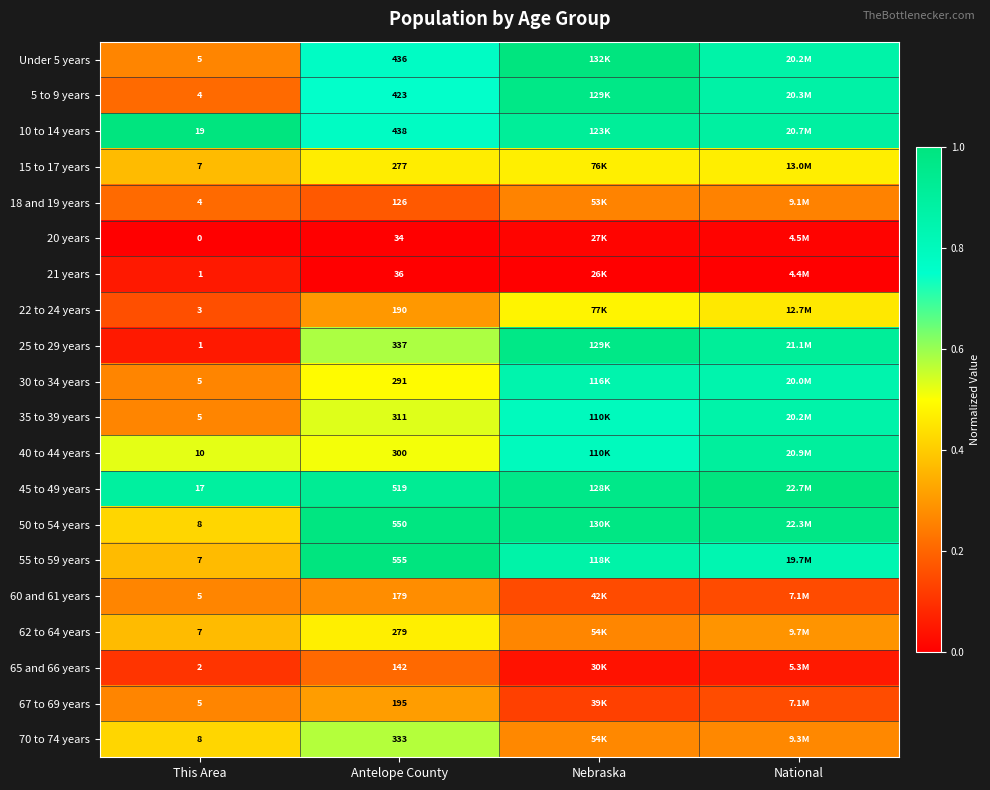

What is the total value across all series at Nebraska?

11.2